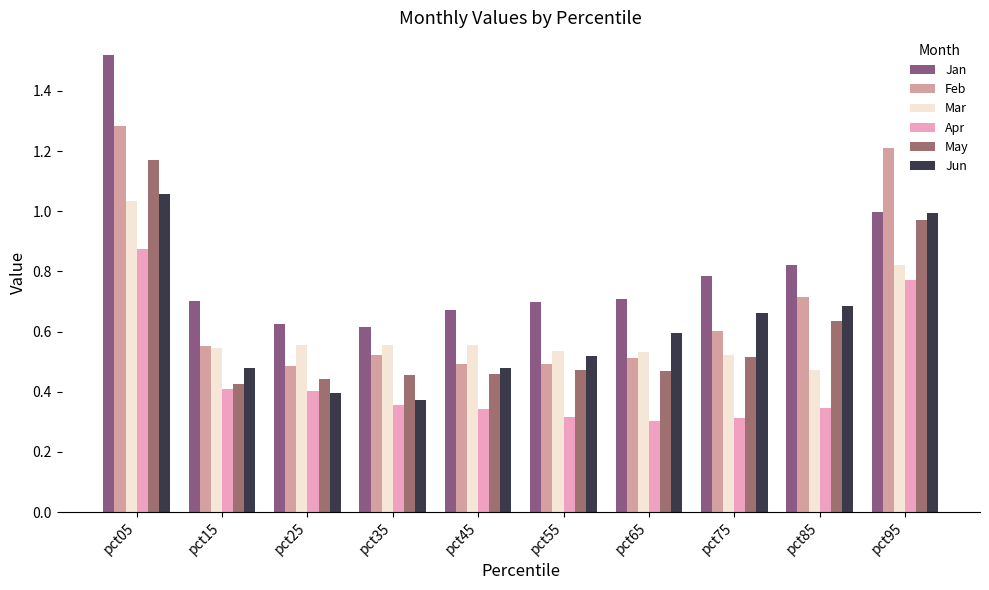

How many distinct data groups are displayed?

6